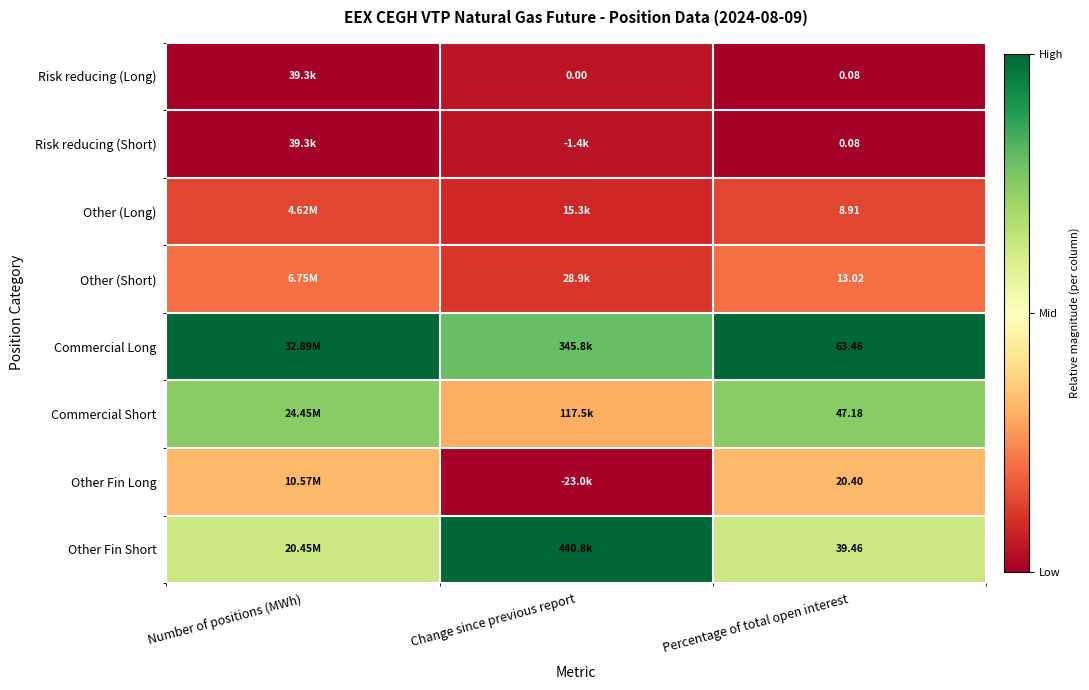

Is the value of Other Fin Long at Percentage of total open interest greater than the value of Commercial Long at Percentage of total open interest?

No